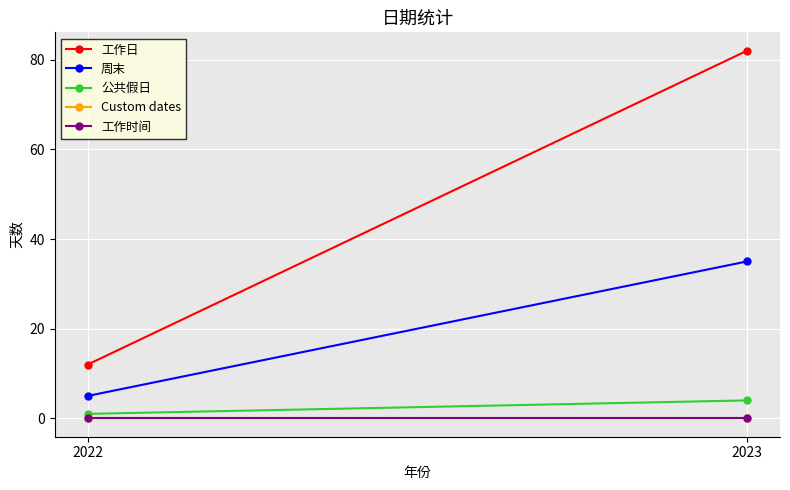

What is the difference between the maximum and minimum values in the 工作日 series?

70